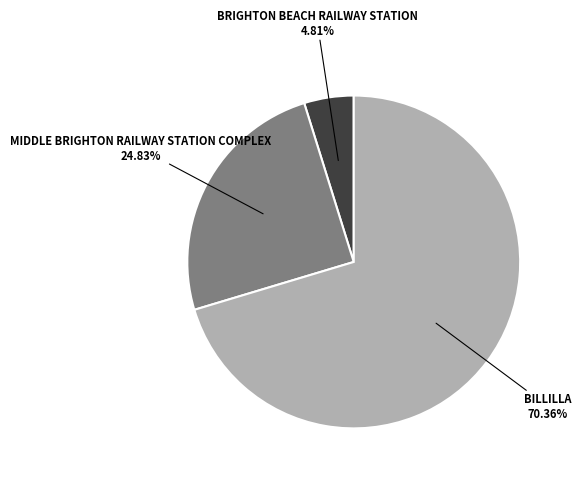

Is there a majority slice in this chart?

Yes